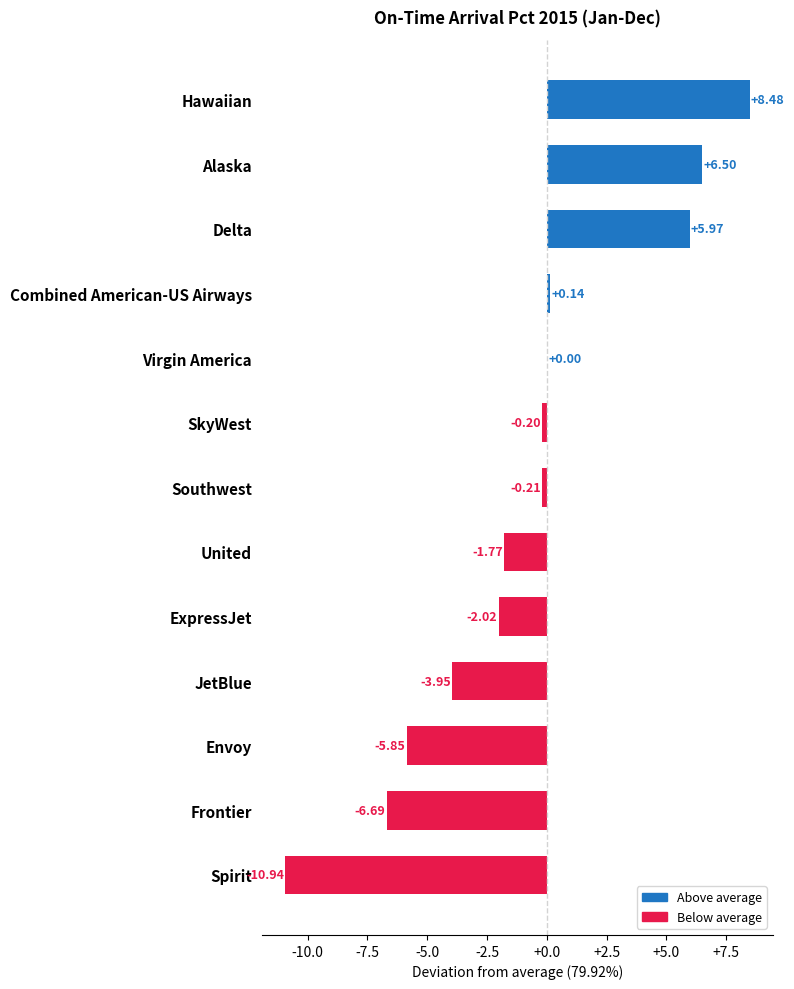

Are the bars horizontal?

Yes